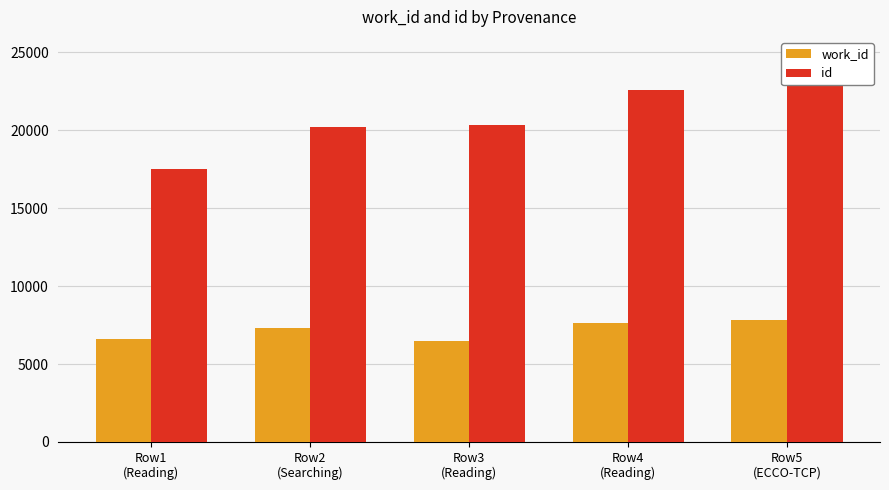

What is the minimum value for id?

17541